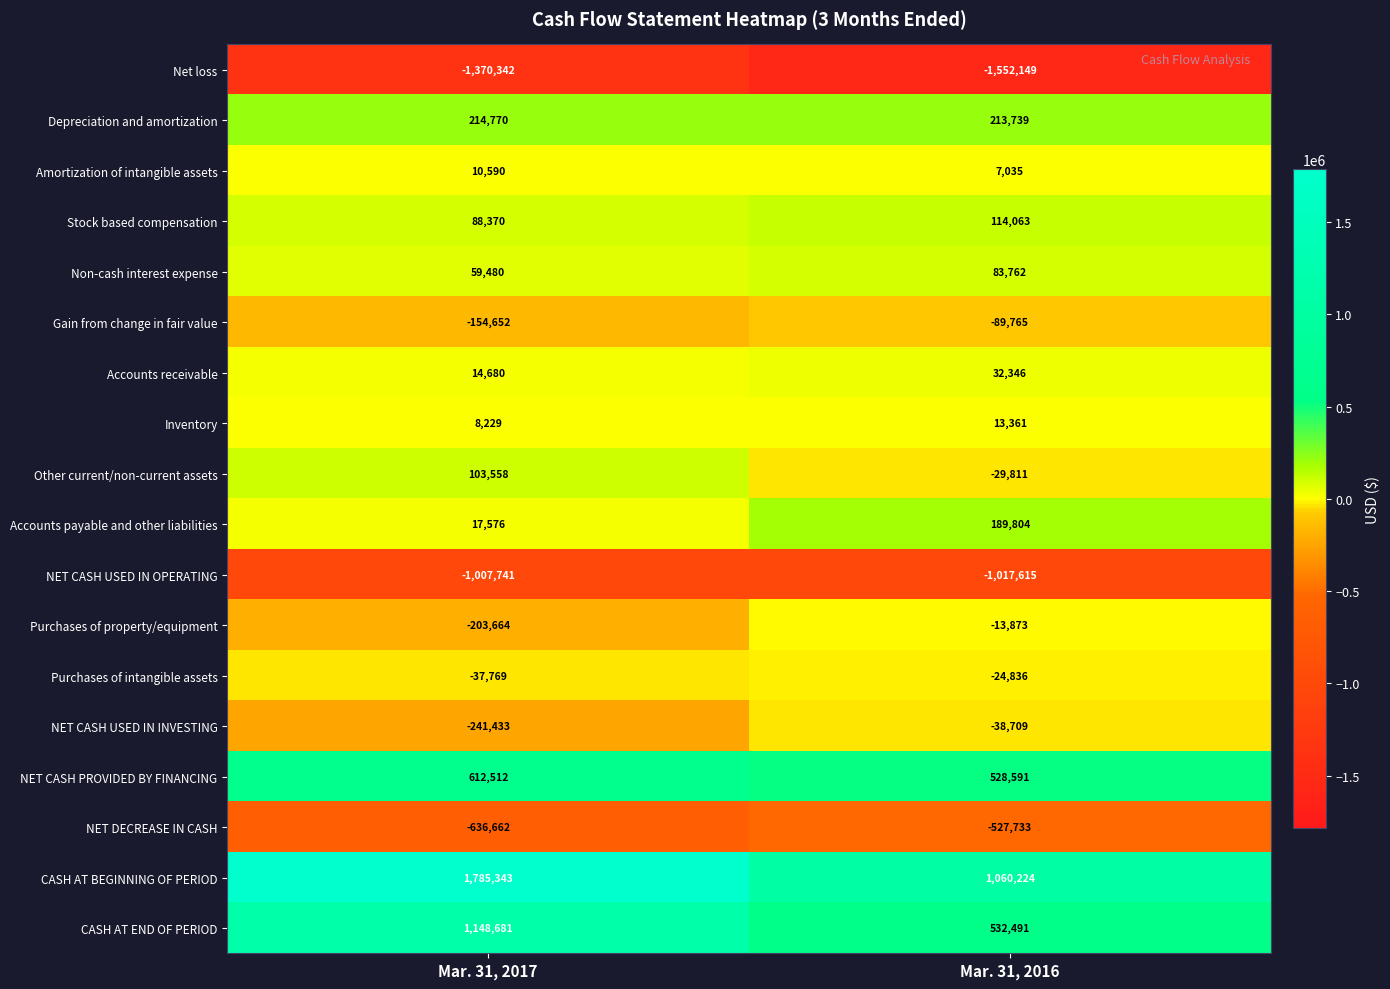

How many series are shown in this chart?

18